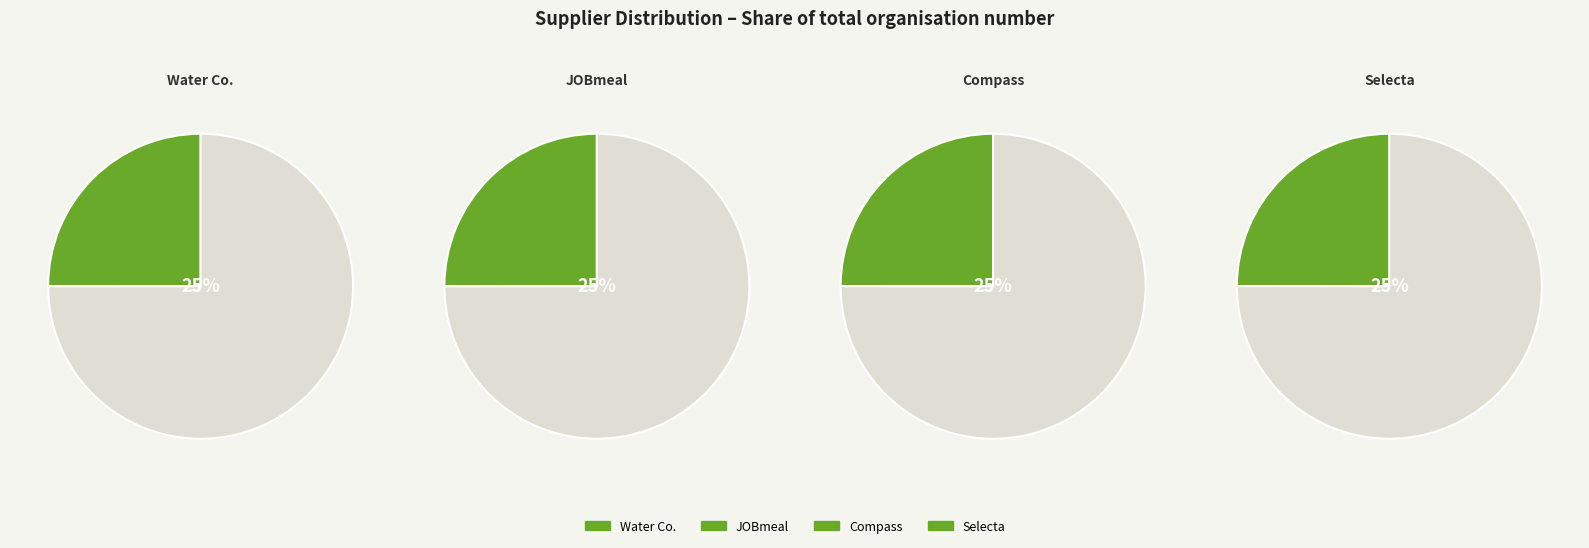

Is there any slice that represents more than half of the pie?

No